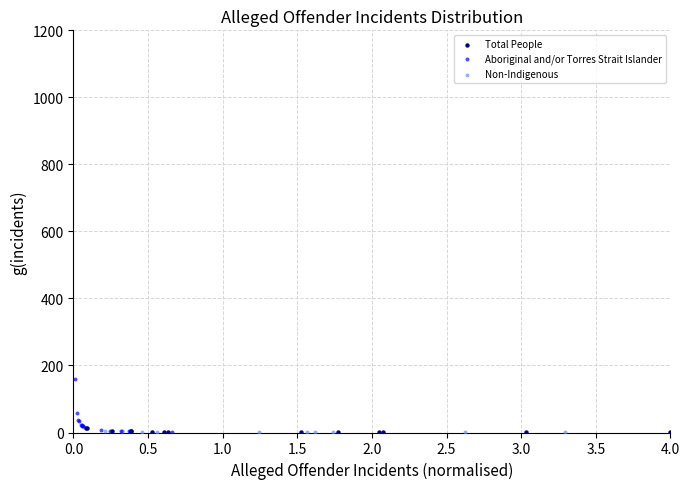

Which series reaches the maximum Y coordinate?

Aboriginal and/or Torres Strait Islander